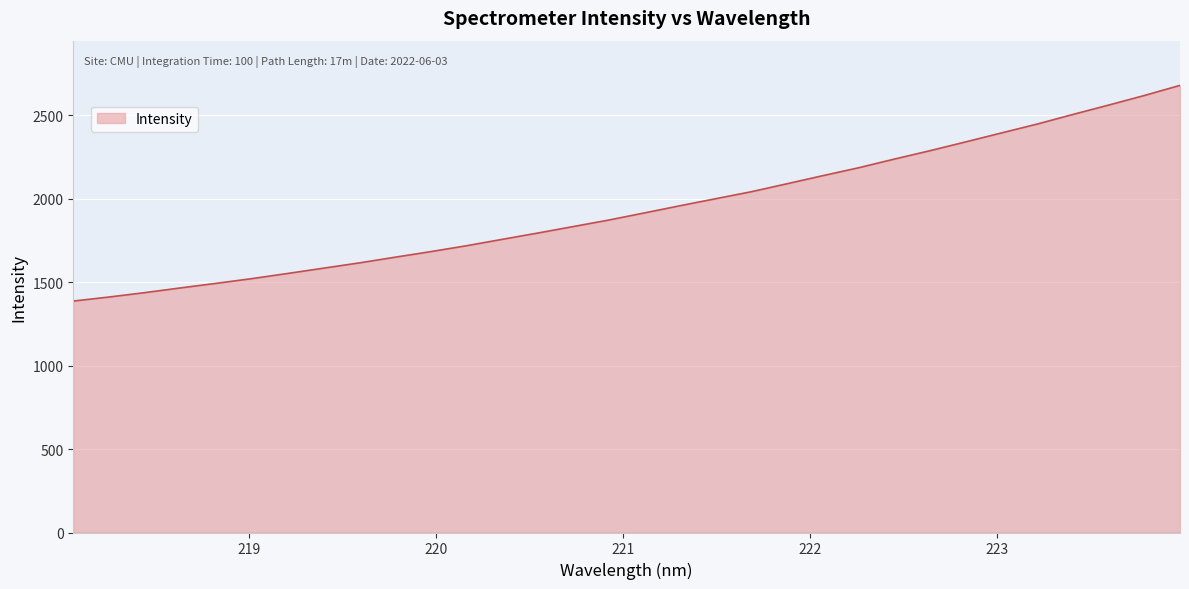

What is the maximum value shown in the chart?

2677.4